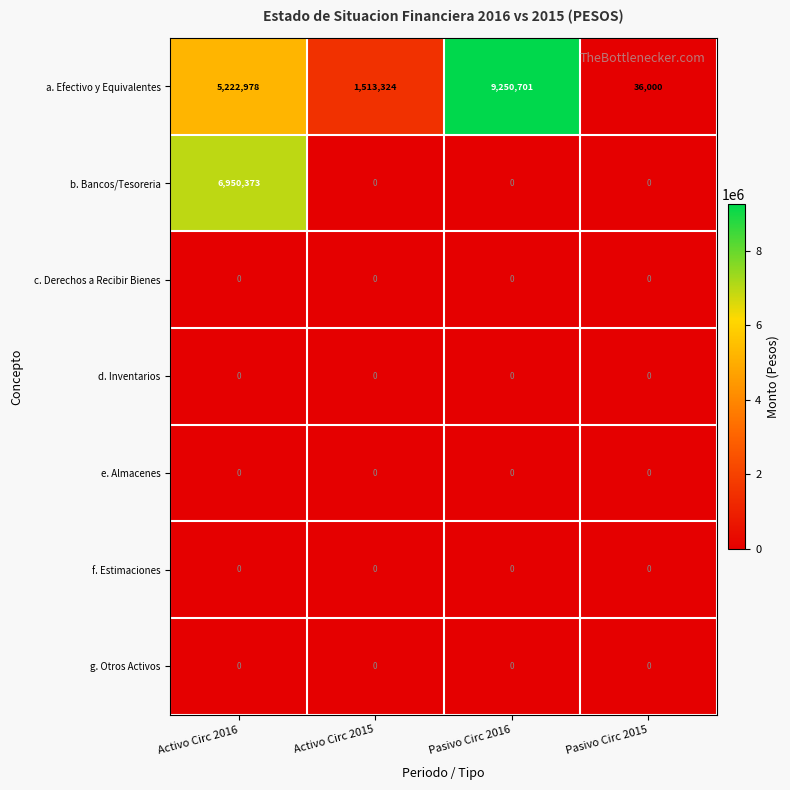

True or false: f. Estimaciones has a value of 0 at Activo Circ 2016.

True